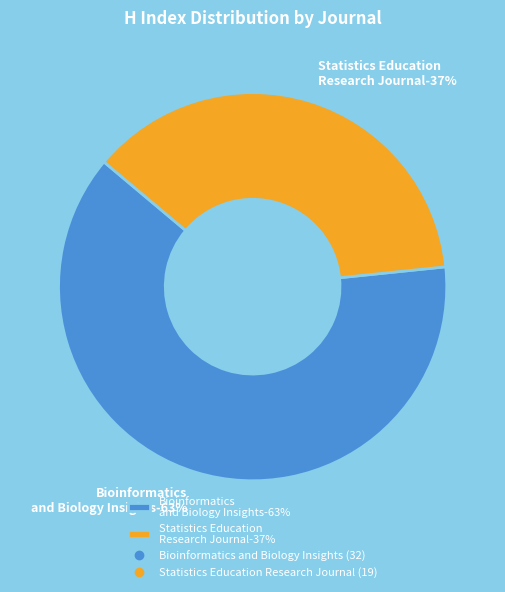

What percentage is NOT represented by Statistics Education Research Journal?

62.7%